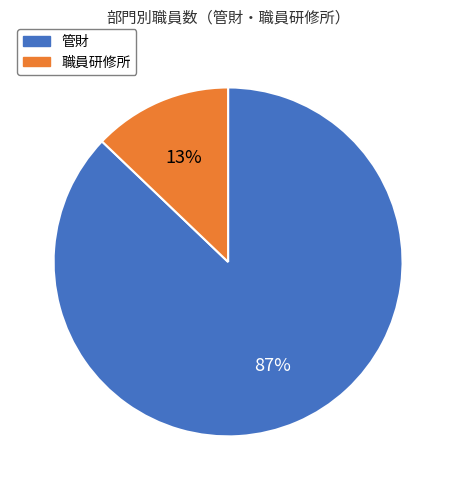

To the nearest percent, what is the difference between the largest and smallest slice percentages?

74%